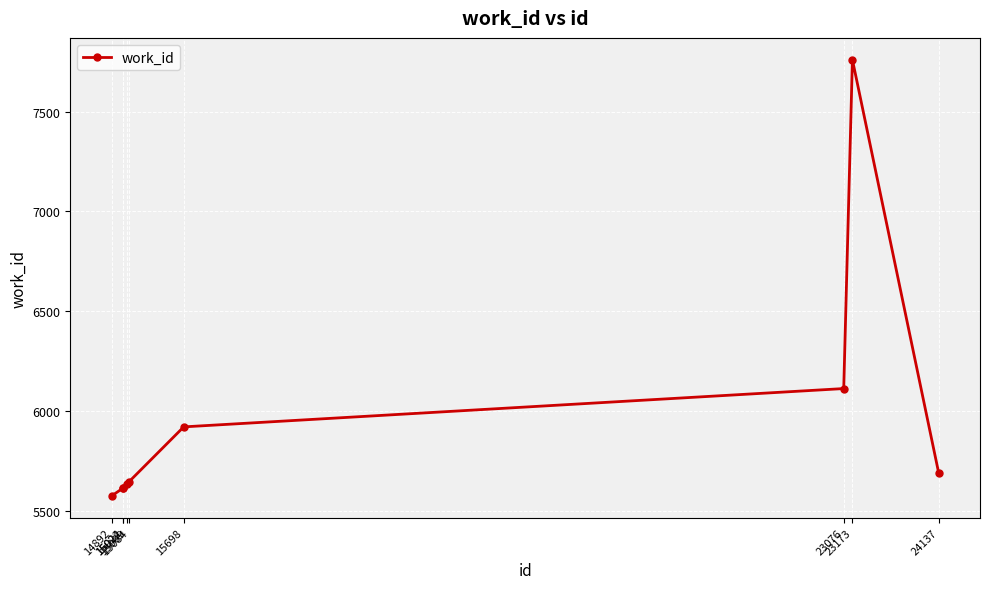

What is the change in value from 15024 to 23173?

+2146